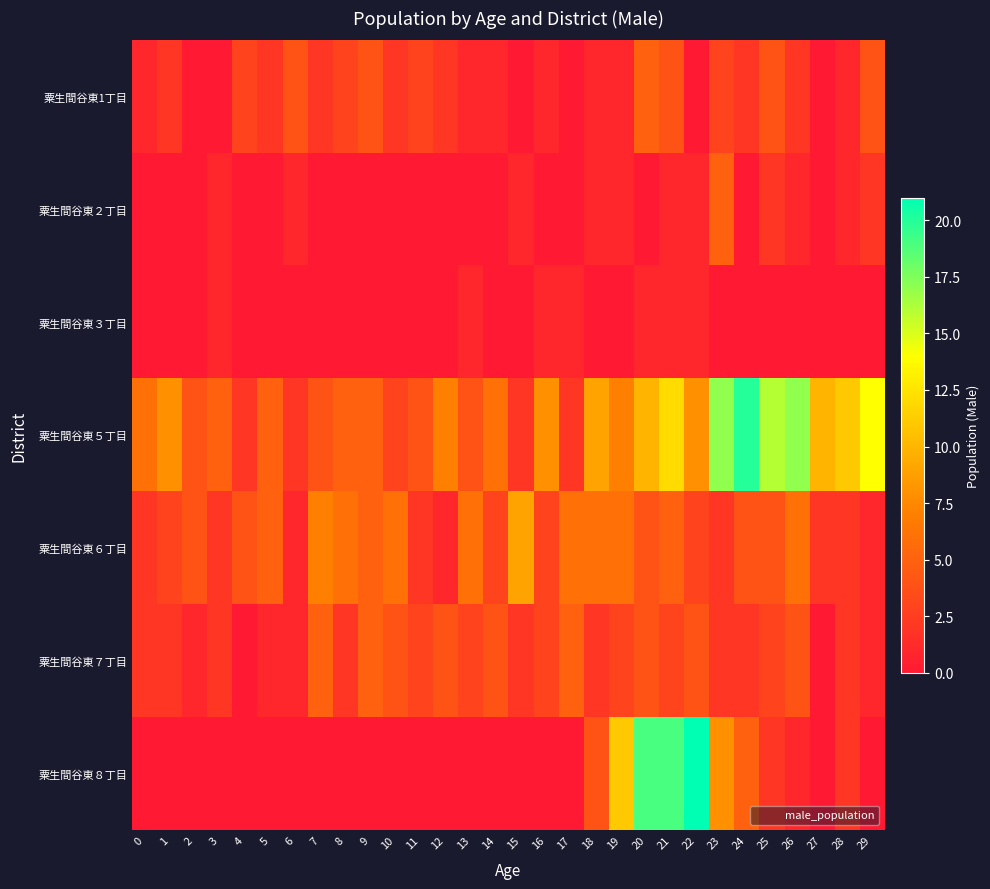

Reading left to right, extract all data points from this chart.

粟生間谷東1丁目: 0=1	1=2	2=0	3=0	4=3	5=2	6=4	7=2	8=3	9=4	10=2	11=3	12=2	13=1	14=1	15=0	16=1	17=0	18=1	19=1	20=5	21=4	22=0	23=3	24=2	25=4	26=2	27=0	28=1	29=4
粟生間谷東２丁目: 0=0	1=0	2=0	3=1	4=0	5=0	6=1	7=0	8=0	9=0	10=0	11=0	12=0	13=0	14=0	15=1	16=0	17=0	18=1	19=1	20=0	21=1	22=1	23=5	24=0	25=2	26=1	27=0	28=1	29=2
粟生間谷東３丁目: 0=0	1=0	2=0	3=1	4=0	5=0	6=0	7=0	8=0	9=0	10=0	11=0	12=0	13=1	14=0	15=0	16=1	17=1	18=0	19=0	20=1	21=1	22=1	23=0	24=0	25=0	26=0	27=0	28=0	29=0
粟生間谷東５丁目: 0=6	1=8	2=4	3=5	4=2	5=5	6=2	7=4	8=5	9=5	10=3	11=4	12=7	13=4	14=6	15=2	16=8	17=2	18=9	19=7	20=10	21=12	22=8	23=17	24=20	25=16	26=17	27=10	28=11	29=14
粟生間谷東６丁目: 0=2	1=3	2=4	3=2	4=4	5=5	6=1	7=7	8=6	9=5	10=6	11=2	12=1	13=6	14=3	15=9	16=3	17=6	18=6	19=6	20=4	21=5	22=3	23=2	24=4	25=4	26=6	27=2	28=2	29=1
粟生間谷東７丁目: 0=2	1=2	2=1	3=2	4=0	5=1	6=1	7=5	8=2	9=5	10=4	11=3	12=4	13=3	14=4	15=2	16=3	17=5	18=2	19=3	20=4	21=3	22=4	23=2	24=2	25=3	26=4	27=0	28=2	29=1
粟生間谷東８丁目: 0=0	1=0	2=0	3=0	4=0	5=0	6=0	7=0	8=0	9=0	10=0	11=0	12=0	13=0	14=0	15=0	16=0	17=0	18=4	19=11	20=19	21=19	22=21	23=8	24=5	25=2	26=1	27=0	28=2	29=0